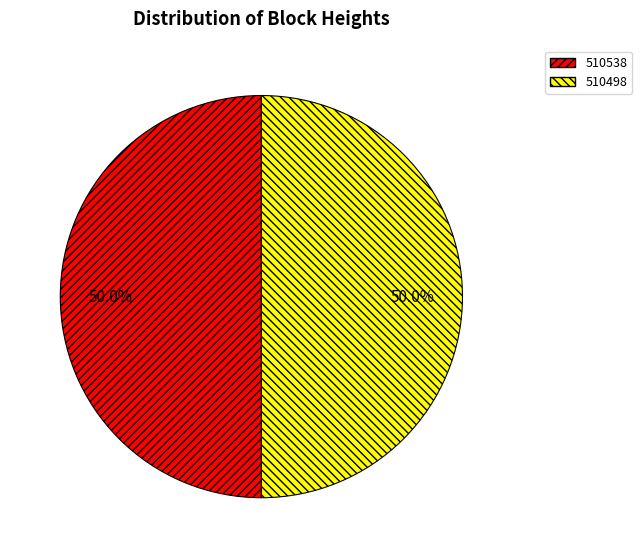

Combined, do 510498 and 510538 account for over 50%?

Yes